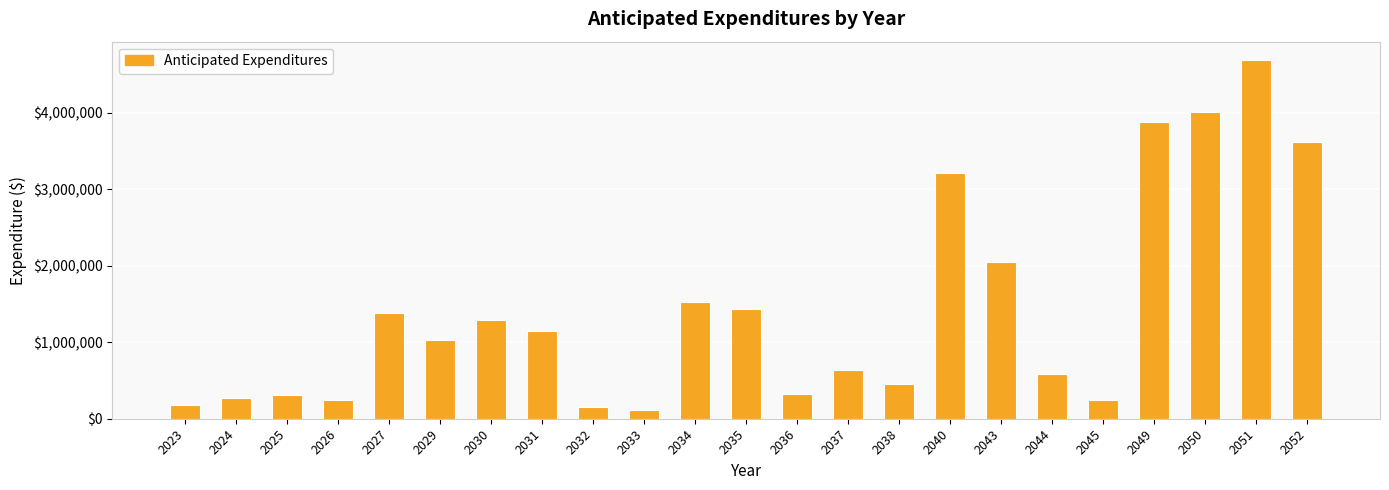

True or false: the data shows 1438696 at 2035.

True